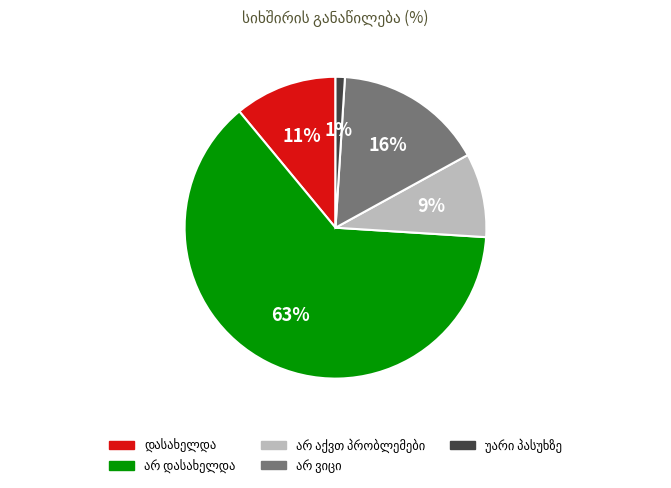

Is there any slice that represents more than half of the pie?

Yes